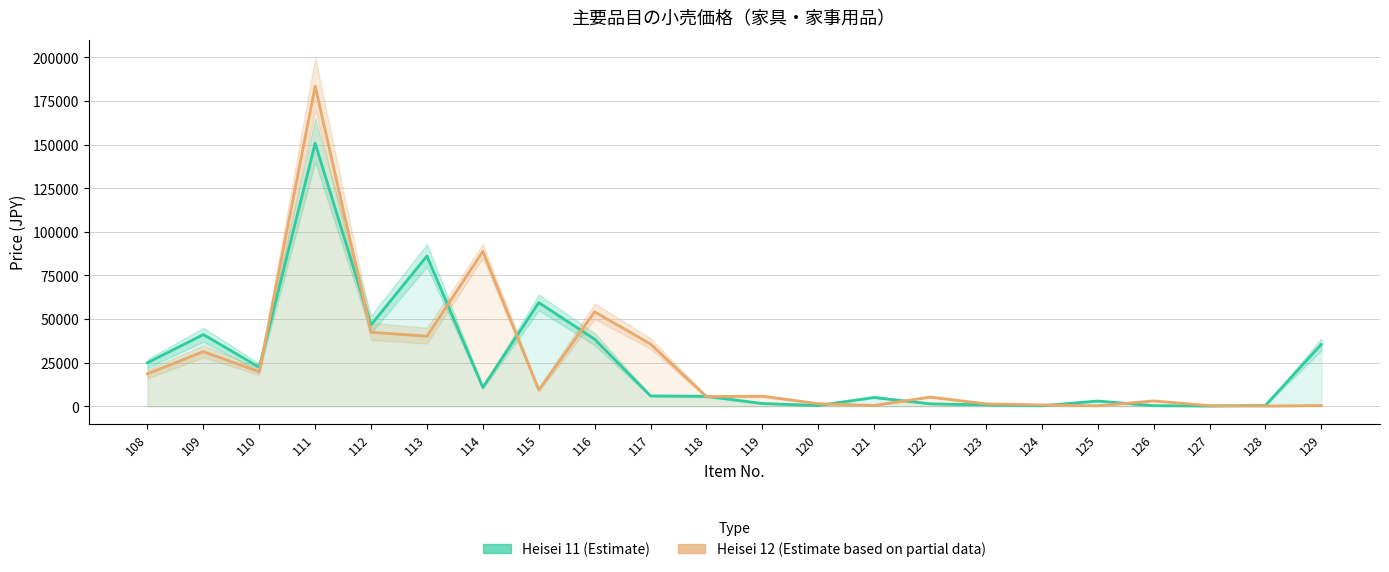

How many times do Heisei 11 (Estimate) and Heisei 12 (Estimate based on partial data) cross each other?

12